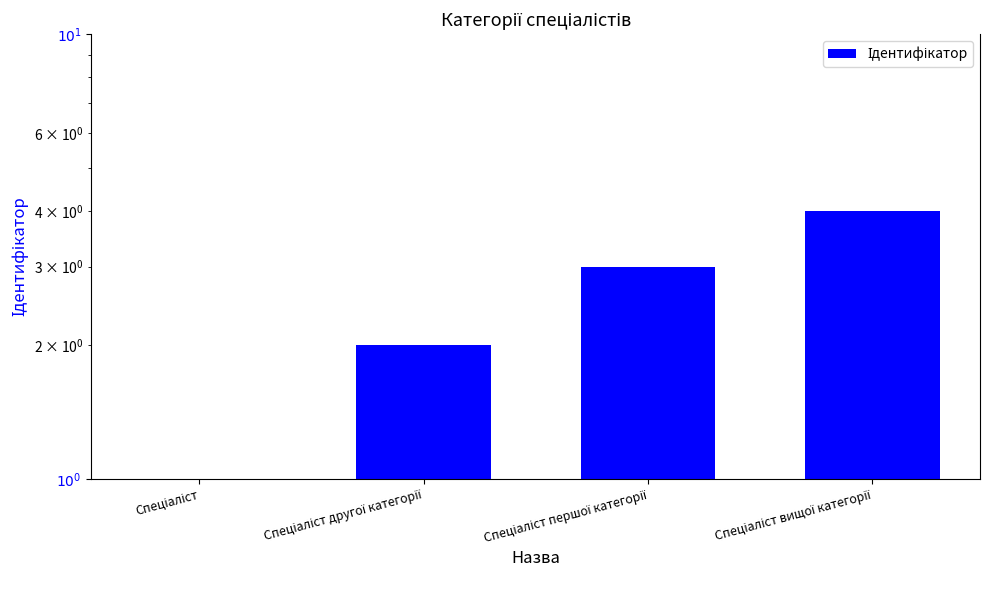

Read the value at Спеціаліст.

1